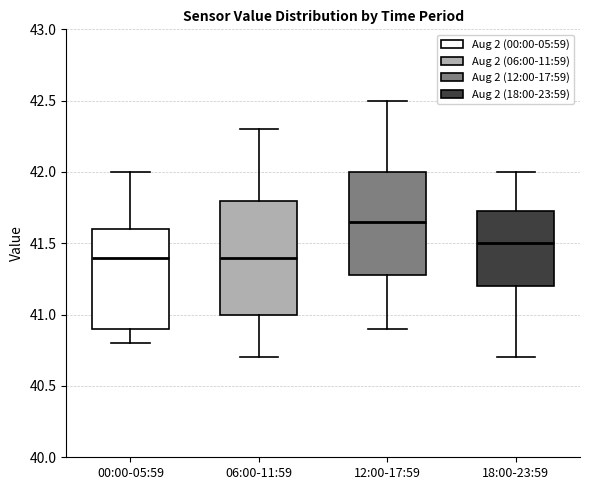

Which box's median line is the highest?

12:00-17:59